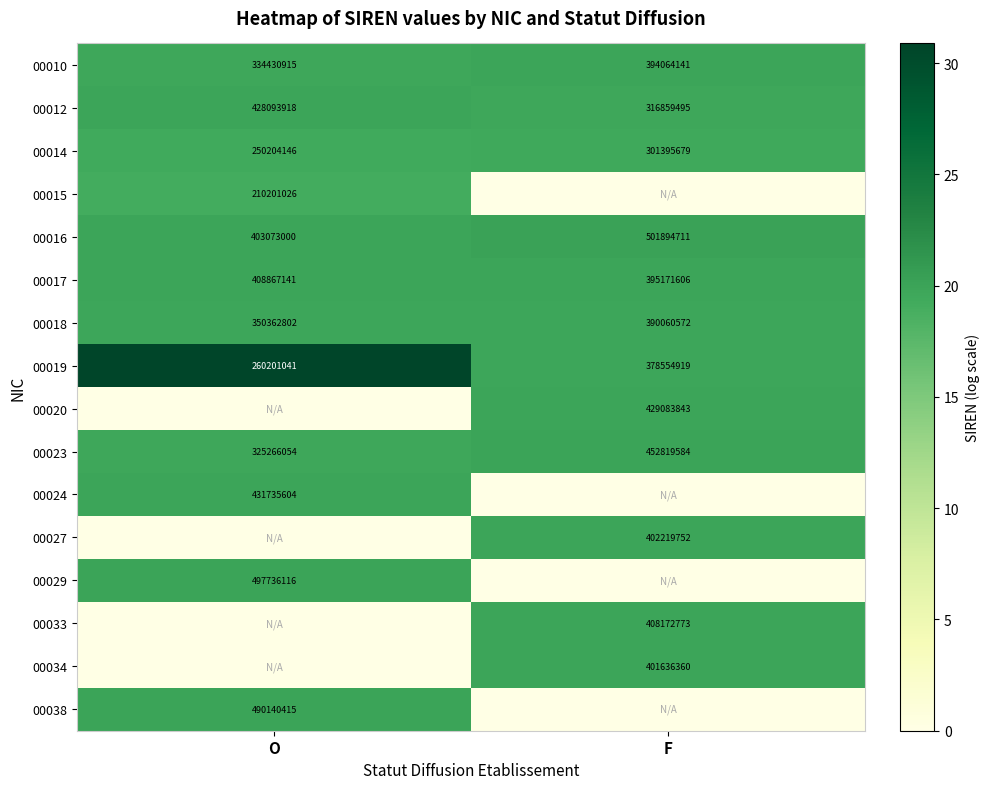

At which category is the sum across all series the highest?

O